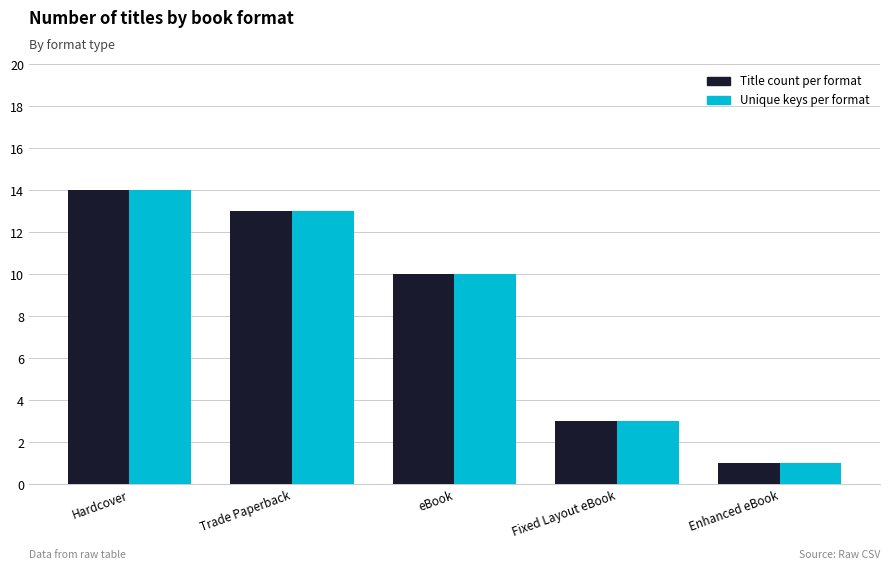

What is the difference between the maximum and second lowest values in the Title count per format series?

11